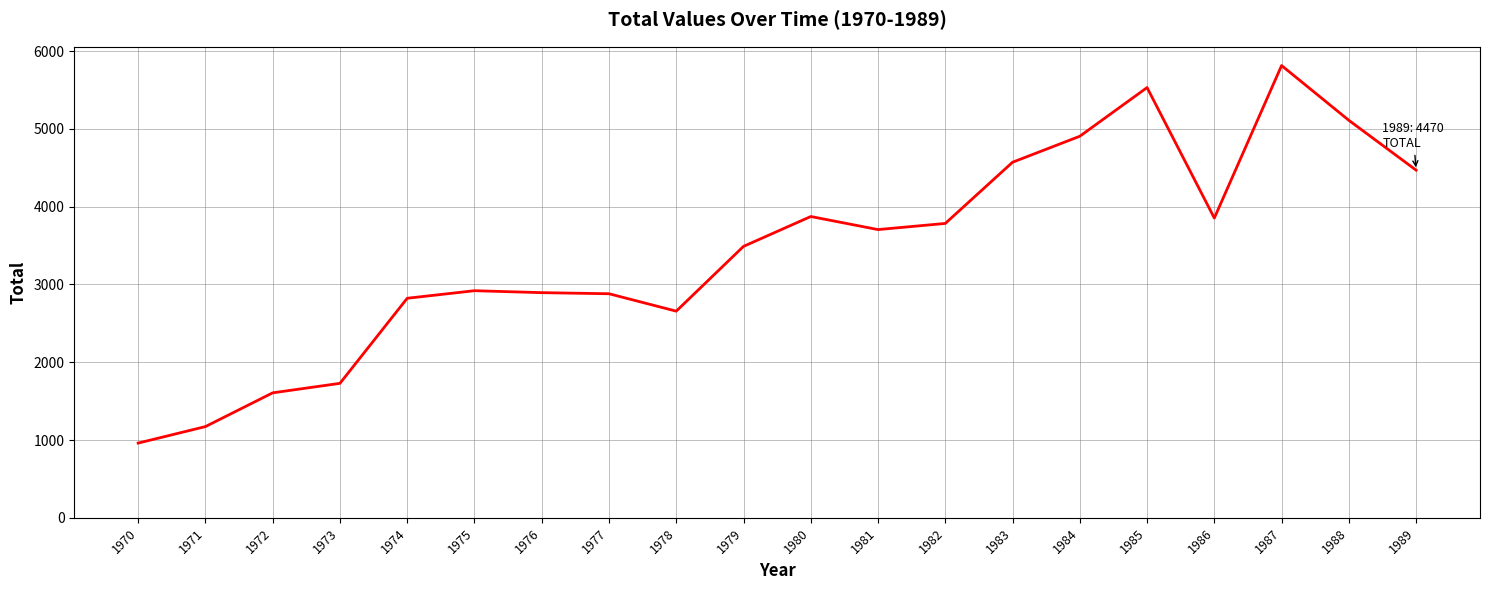

What is the difference between the values at 1970 and 1983?

3611